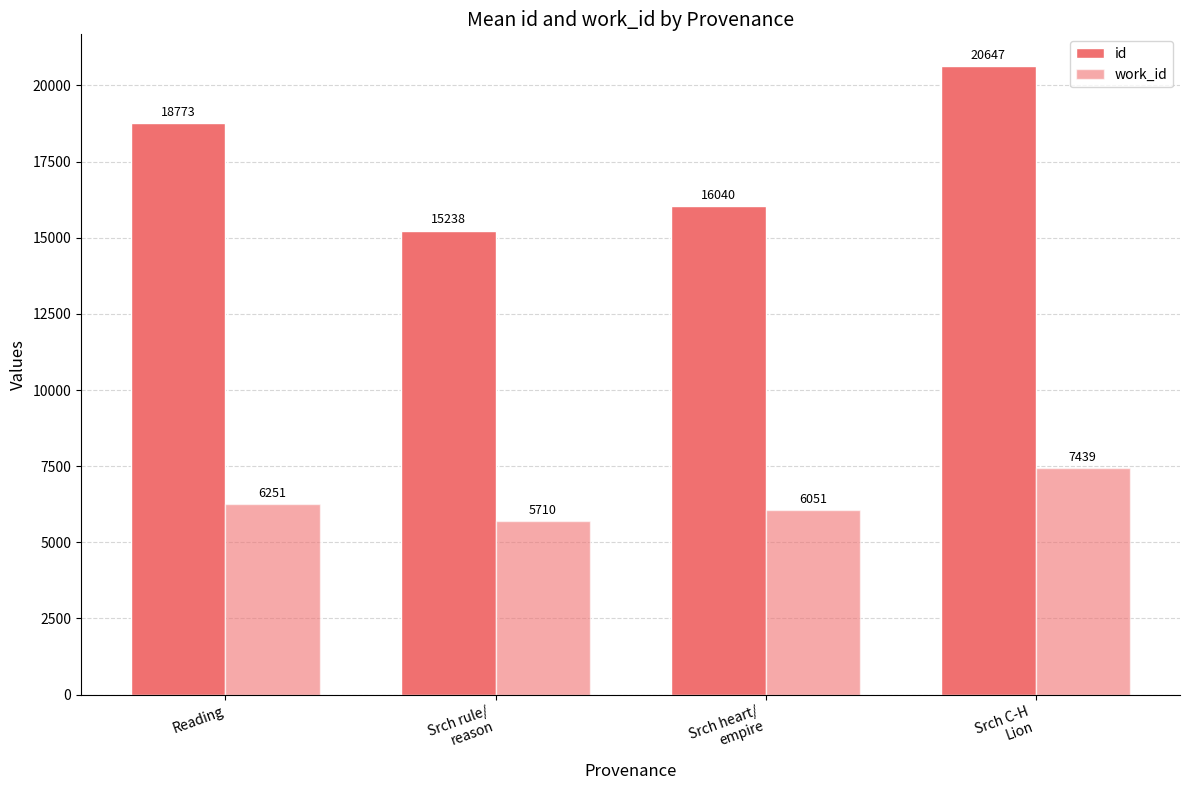

How many distinct data groups are displayed?

2